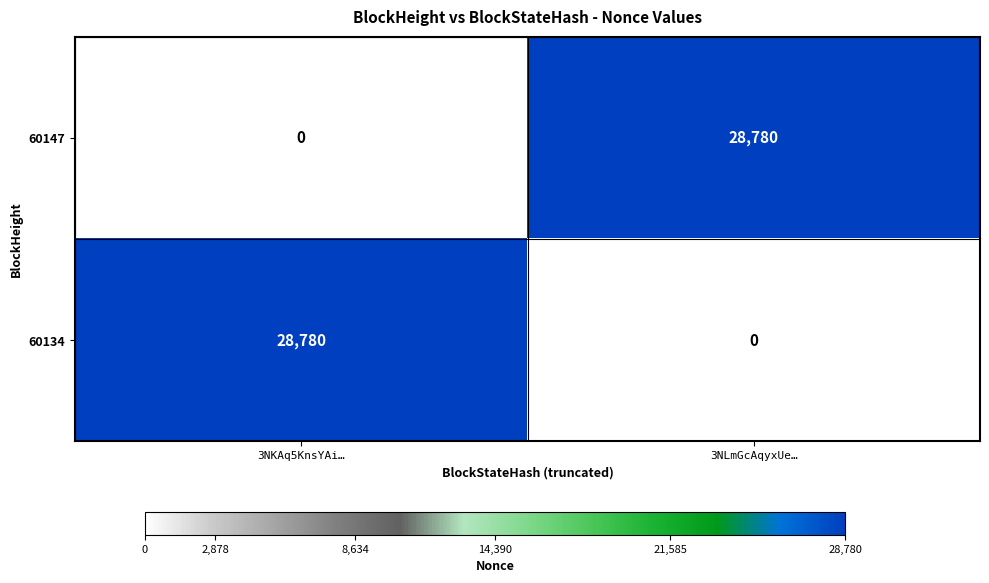

What is the total value across all series at 3NLmGcAqyxUe…?

28780